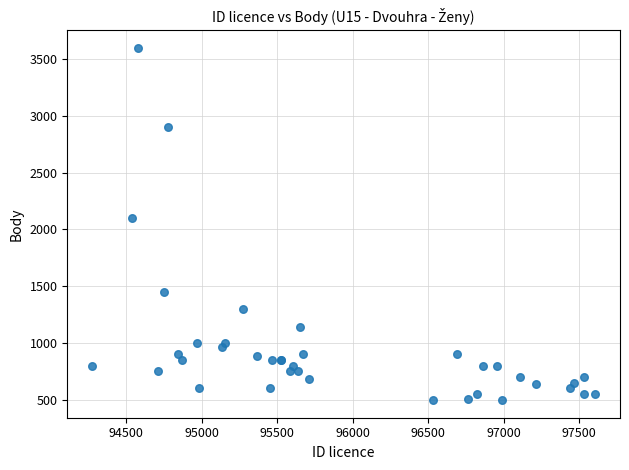

What Y value in the scatter plot is closest to 2047?

2100